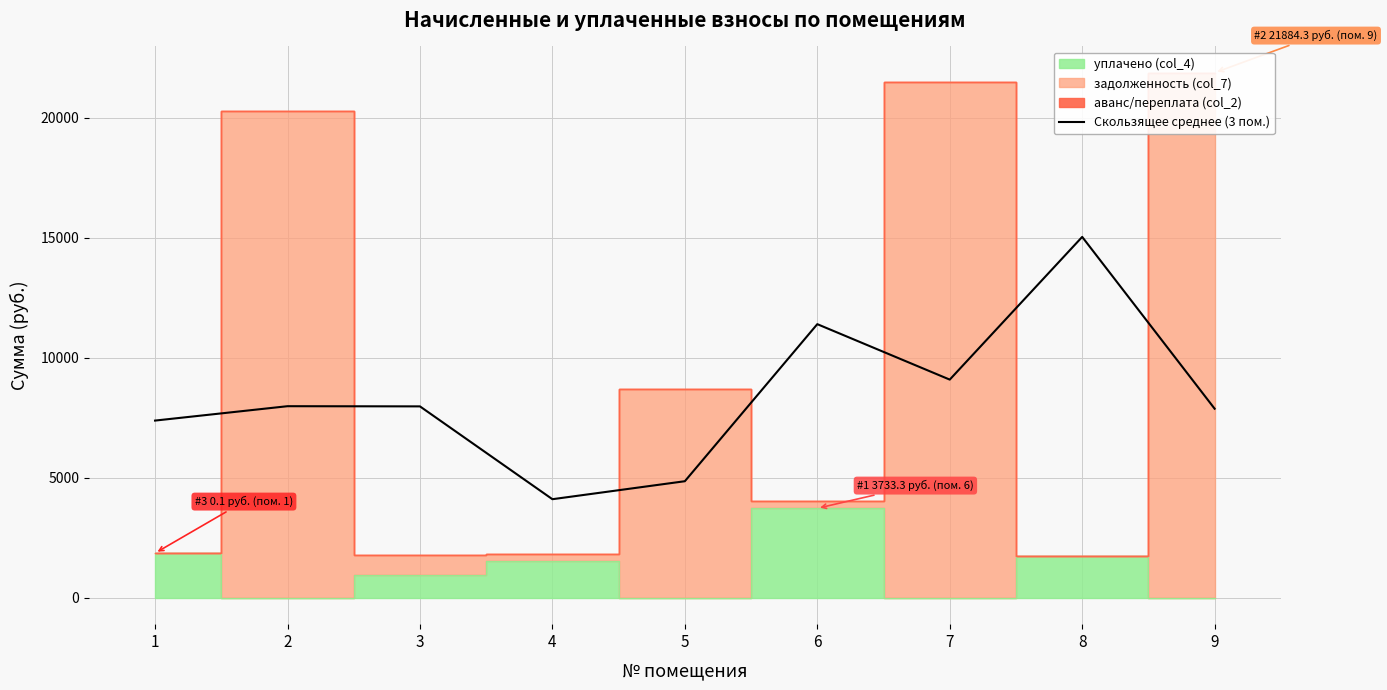

Count the number of categories in the chart.

9